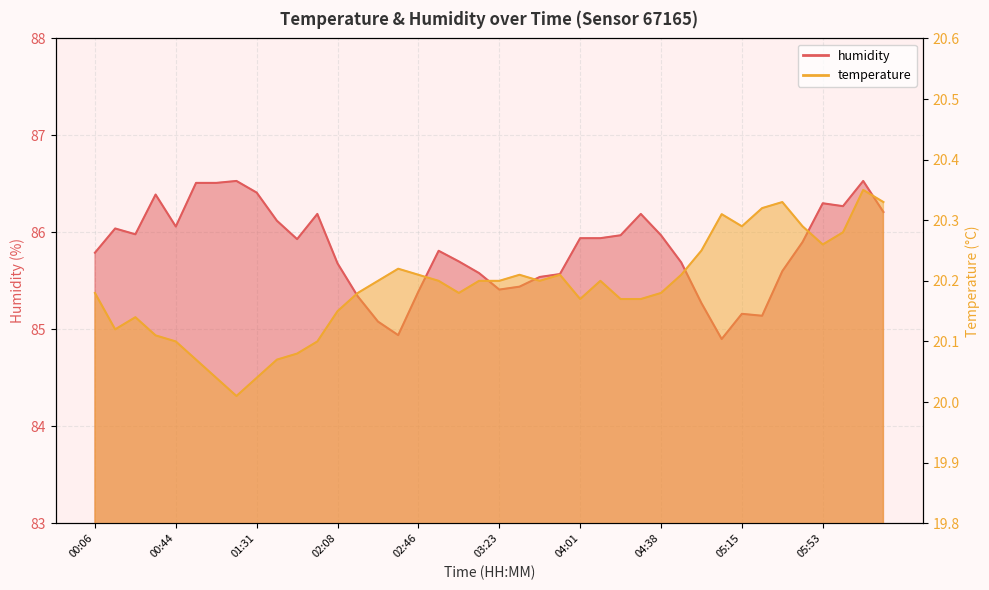

What position from the left is 01:59?

12